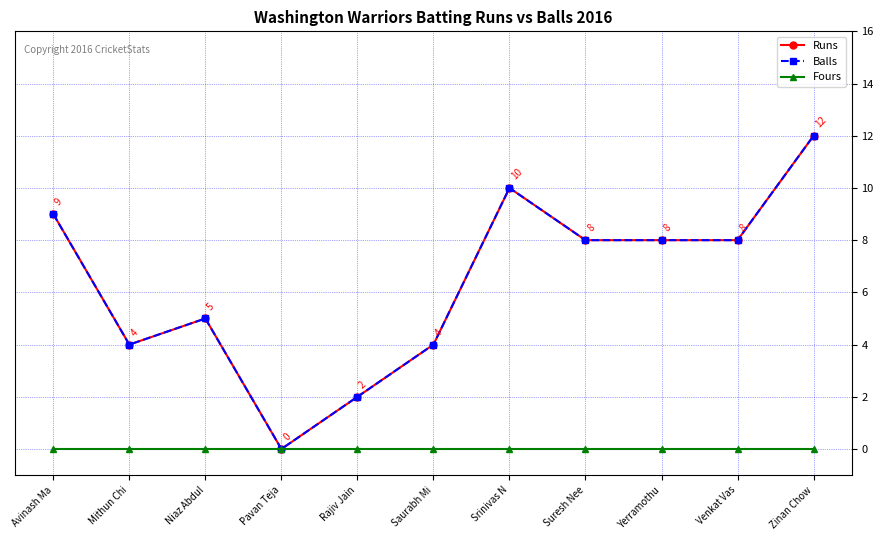

What position from the right is Mithun Chi?

10